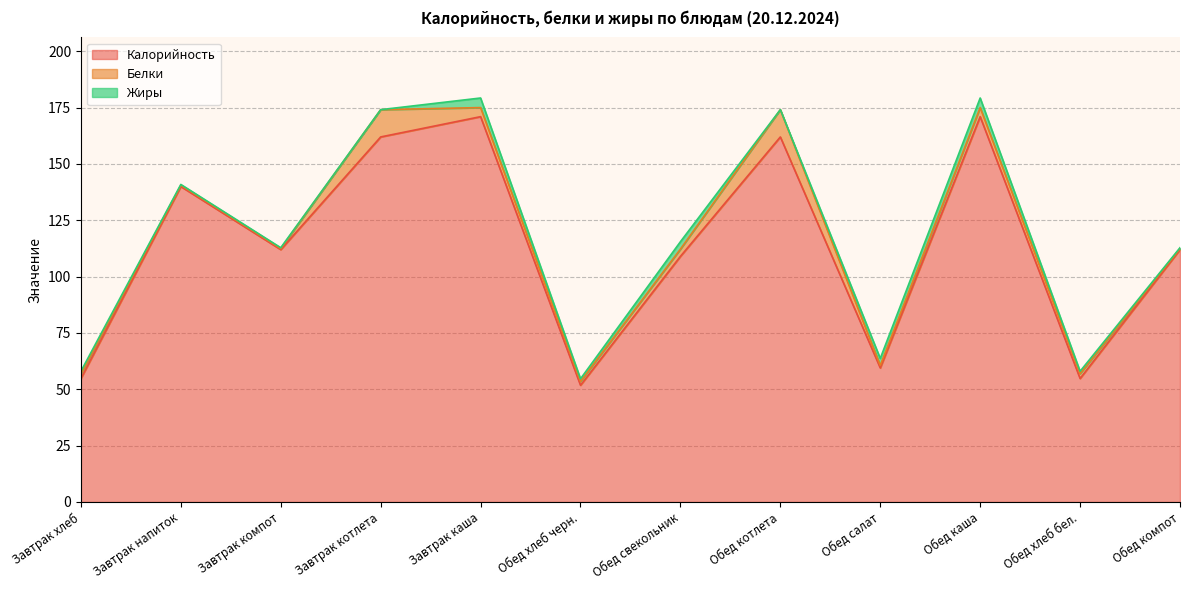

How many lines are shown in the chart?

3